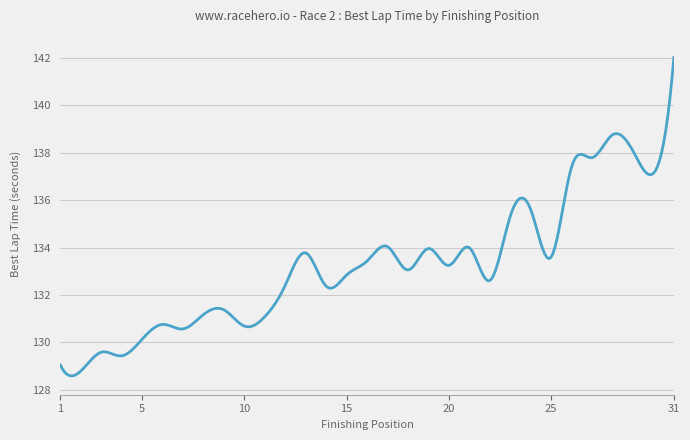

What is the minimum value shown in the chart?

128.6